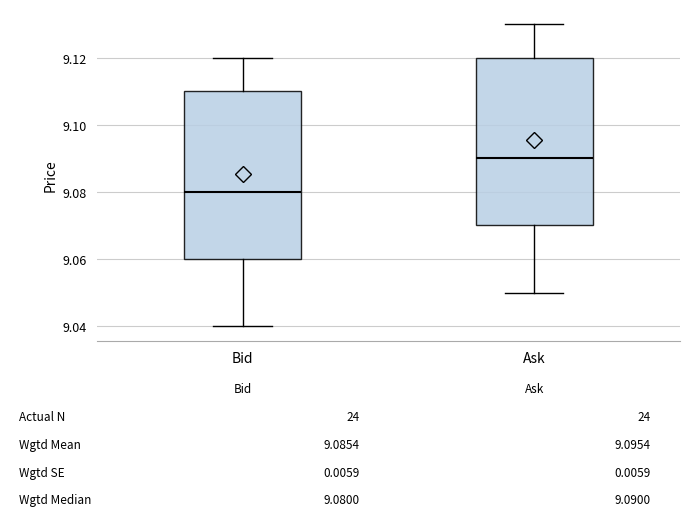

Which box has the lowest median line?

Bid